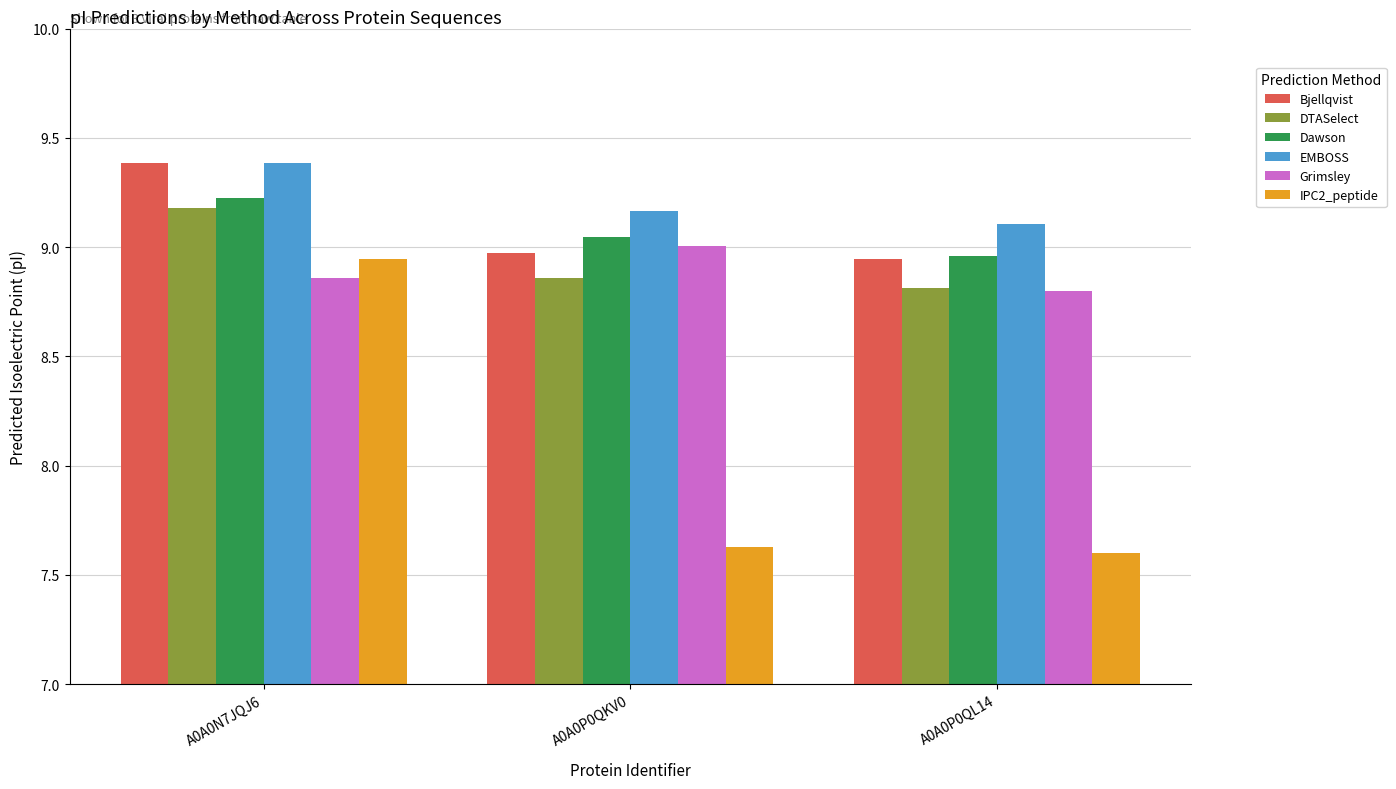

Count the number of categories in the chart.

3